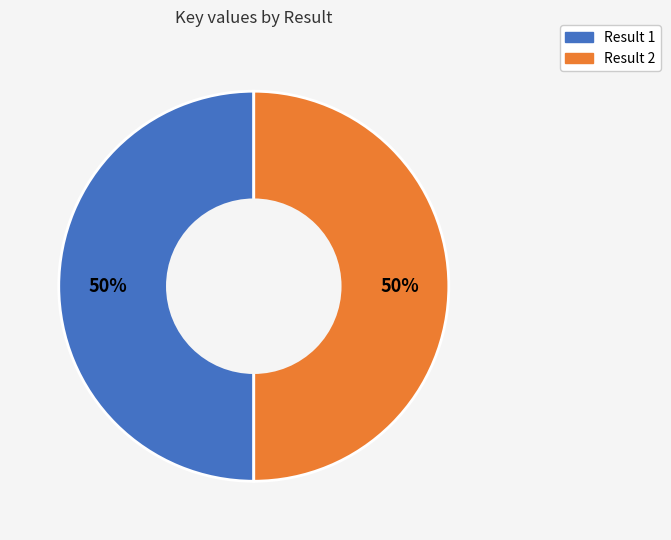

To the nearest percent, what is the average slice percentage?

50%